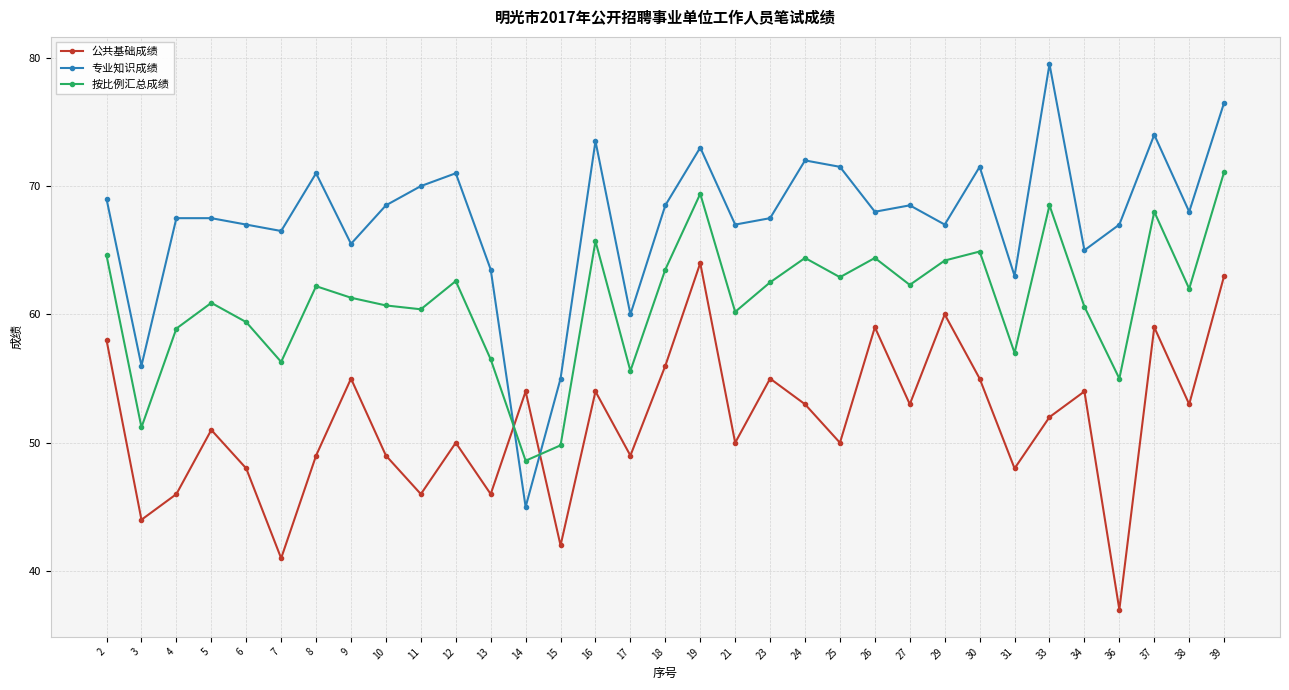

How many distinct data groups are displayed?

3